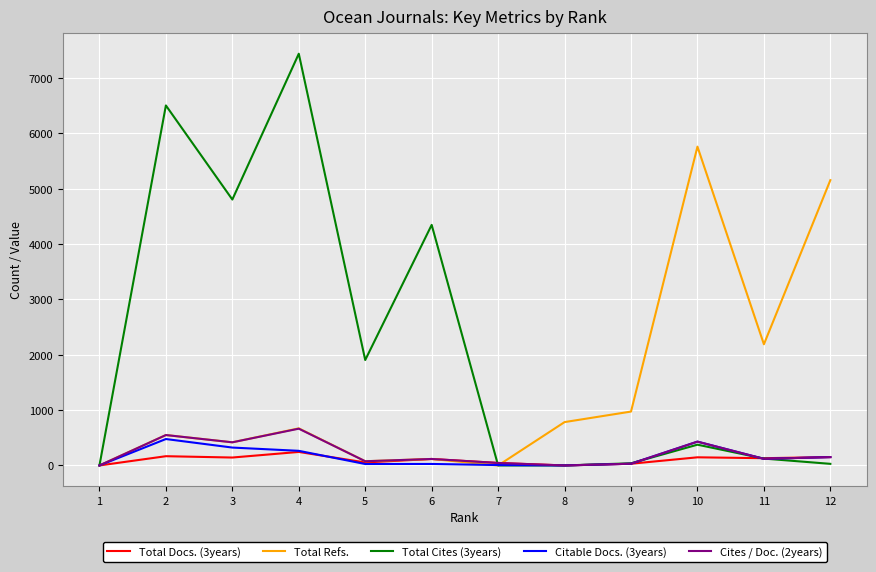

The Total Cites (3years) series shows 1904 at 5. True or false?

True